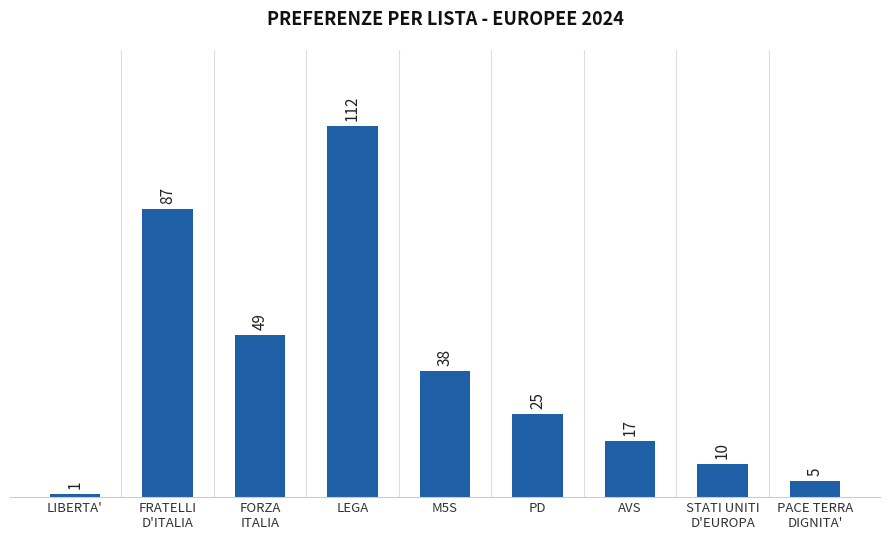

What is the minimum value shown in the chart?

1